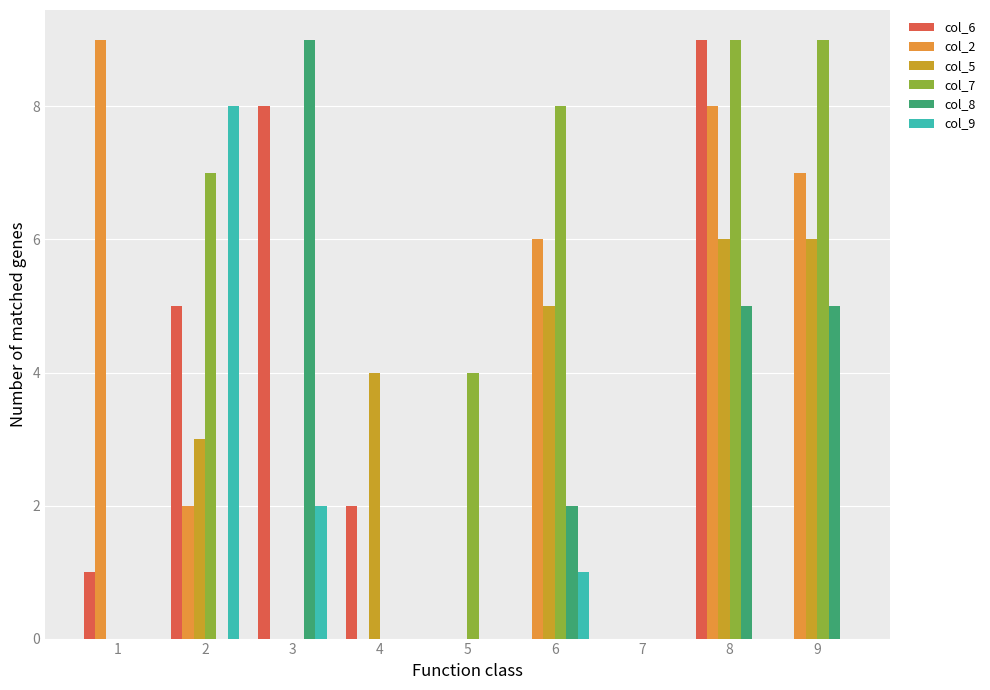

Does the chart contain stacked bars?

No